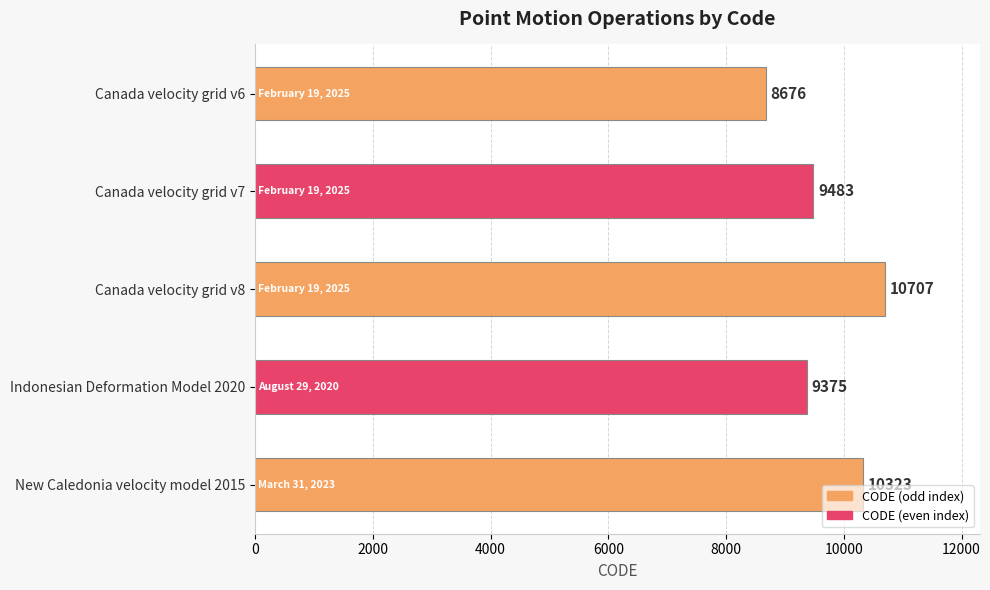

Count the number of categories in the chart.

5